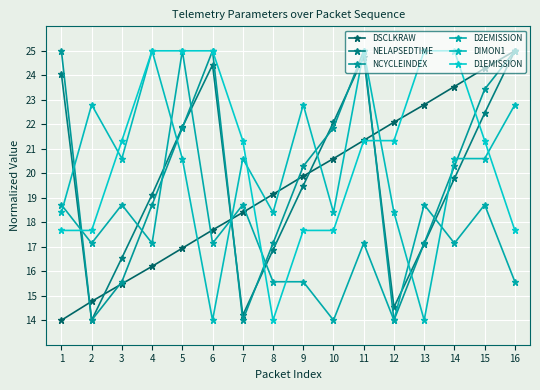

True or false: D1EMISSION has a value of 38.1 at 4.

False